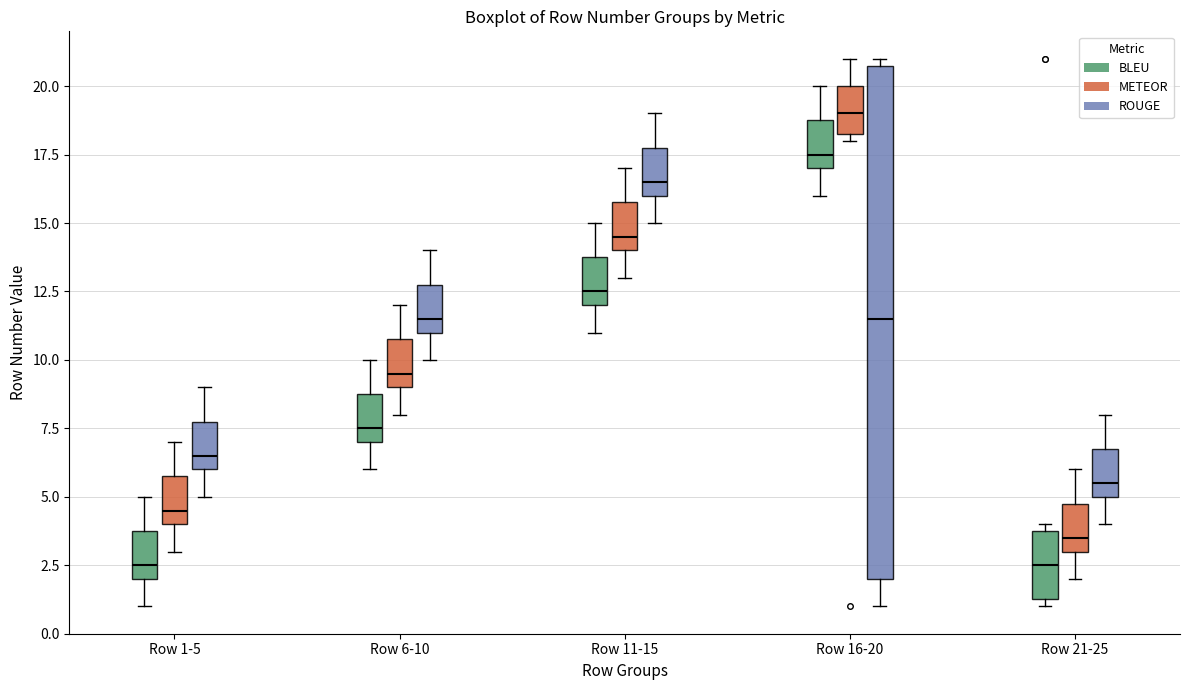

Reading left to right, read every box against the y-axis: the position of its median line, the range the box covers, and the ends of its whiskers. The values are not printed on the chart, so give them approximately, as read against the axis.

Row 1-5 (BLEU): median 2.5, box 2.0 to 4.0, whiskers 1.0 to 5.0
Row 1-5 (METEOR): median 4.5, box 4.0 to 6.0, whiskers 3.0 to 7.0
Row 1-5 (ROUGE): median 6.5, box 6.0 to 8.0, whiskers 5.0 to 9.0
Row 6-10 (BLEU): median 7.5, box 7.0 to 9.0, whiskers 6.0 to 10.0
Row 6-10 (METEOR): median 9.5, box 9.0 to 11.0, whiskers 8.0 to 12.0
Row 6-10 (ROUGE): median 11.5, box 11.0 to 13.0, whiskers 10.0 to 14.0
Row 11-15 (BLEU): median 12.5, box 12.0 to 14.0, whiskers 11.0 to 15.0
Row 11-15 (METEOR): median 14.5, box 14.0 to 16.0, whiskers 13.0 to 17.0
Row 11-15 (ROUGE): median 16.5, box 16.0 to 18.0, whiskers 15.0 to 19.0
Row 16-20 (BLEU): median 17.5, box 17.0 to 19.0, whiskers 16.0 to 20.0
Row 16-20 (METEOR): median 19.0, box 18.5 to 20.0, whiskers 18.0 to 21.0
Row 16-20 (ROUGE): median 11.5, box 2.0 to 21.0, whiskers 1.0 to 21.0 (just above the box's upper edge)
Row 21-25 (BLEU): median 2.5, box 1.5 to 4.0, whiskers 1.0 to 4.0 (just above the box's upper edge)
Row 21-25 (METEOR): median 3.5, box 3.0 to 5.0, whiskers 2.0 to 6.0
Row 21-25 (ROUGE): median 5.5, box 5.0 to 7.0, whiskers 4.0 to 8.0